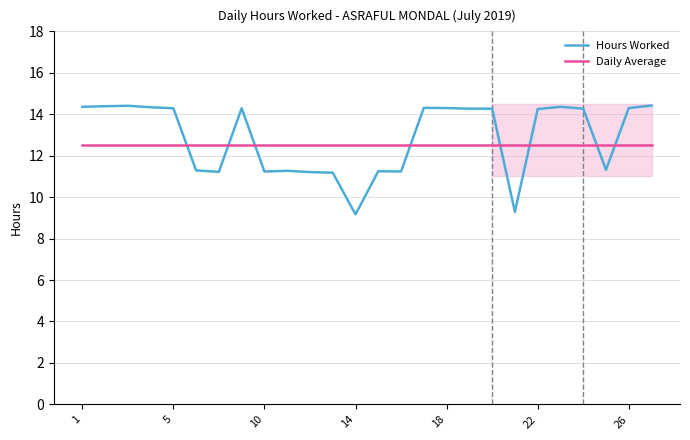

What is the minimum value shown in the chart?

9.2